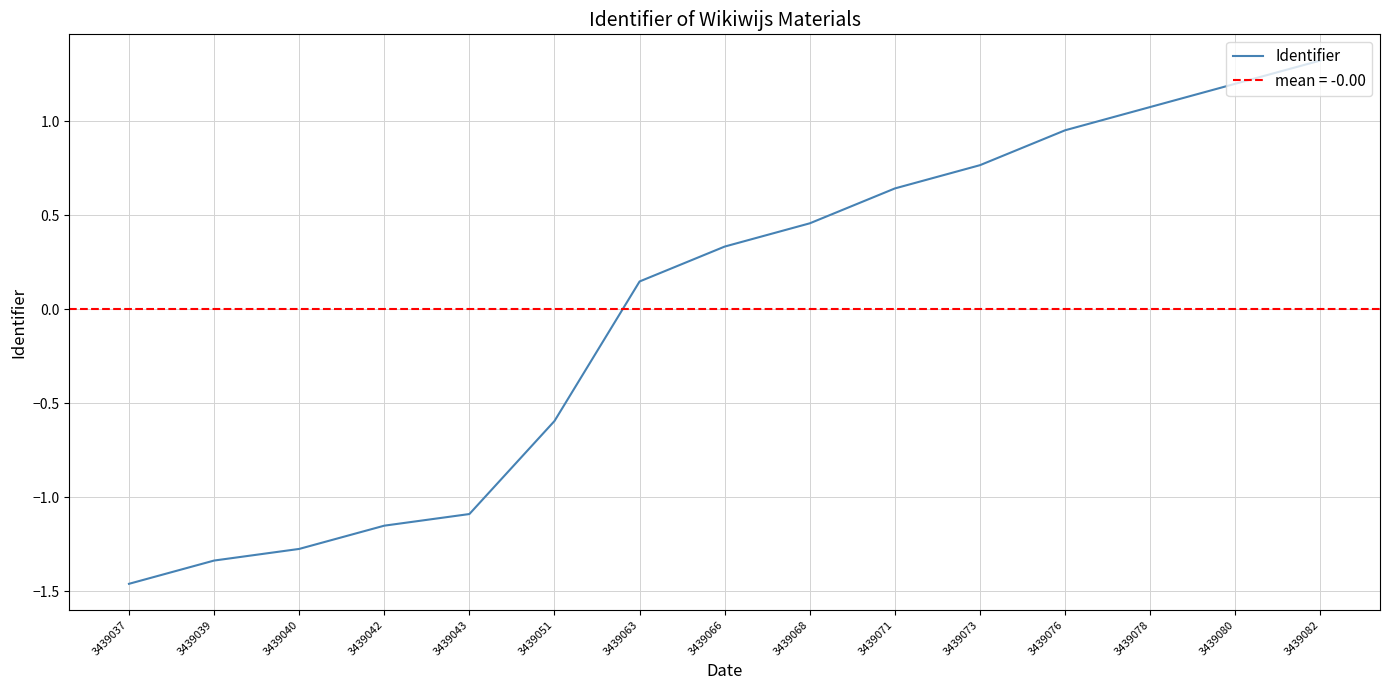

Is it true that the value at 3439066 is 0.1?

False